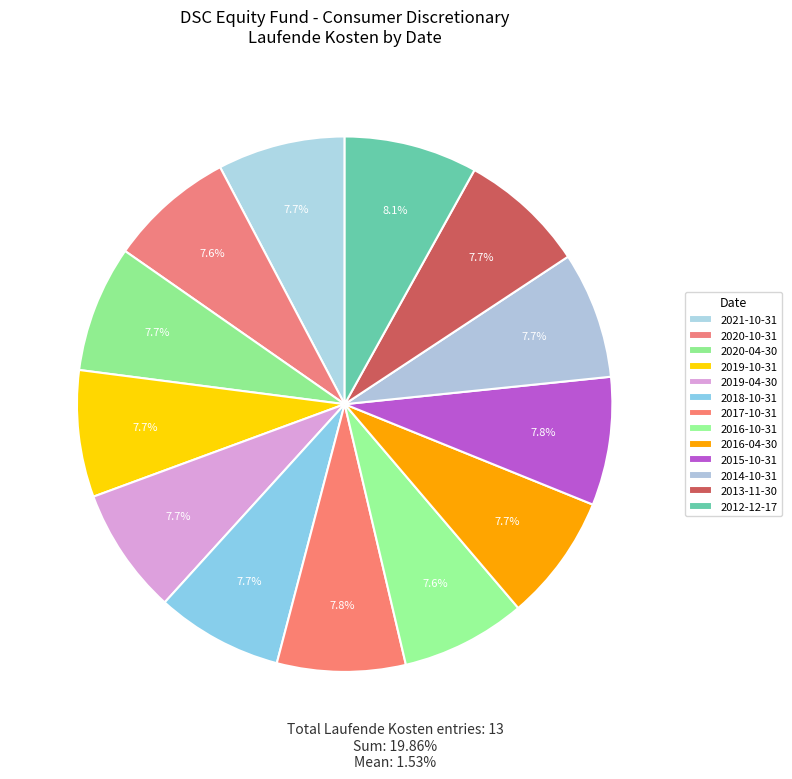

What is the total percentage of 2016-04-30 and 2018-10-31?

15.3%